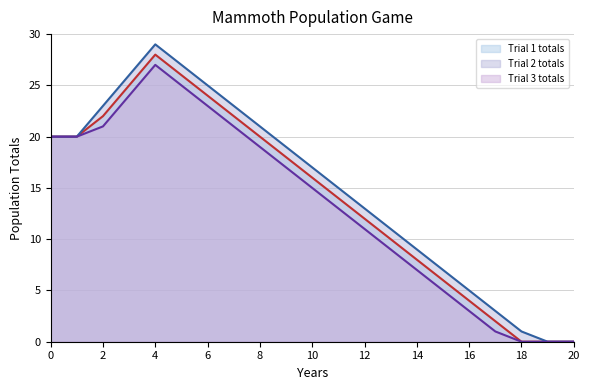

At which category does the chart reach its peak across all series?

4